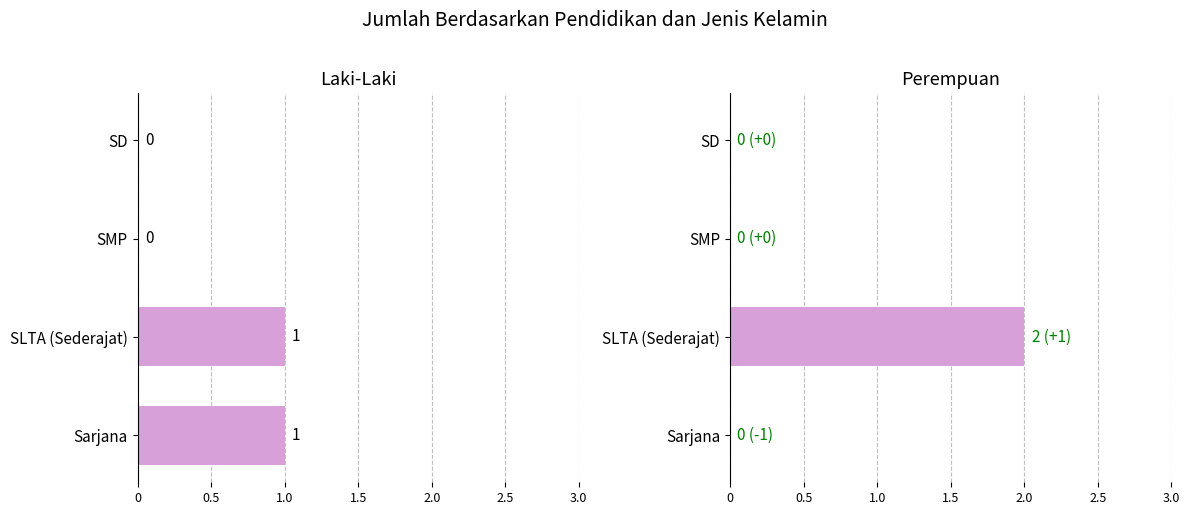

True or false: Perempuan has a value of -1 at SMP.

False